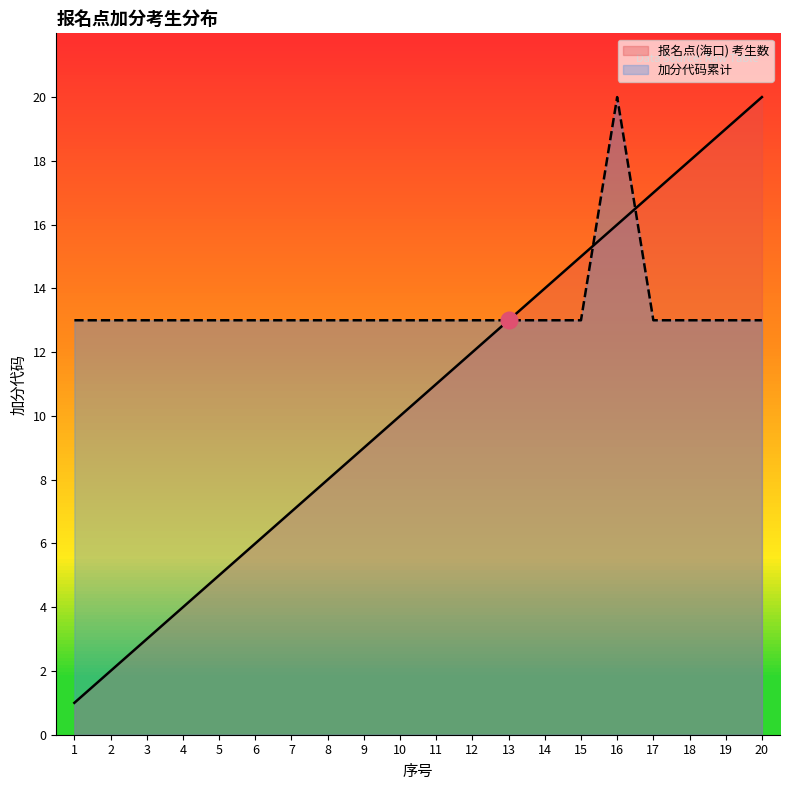

How many lines are shown in the chart?

2